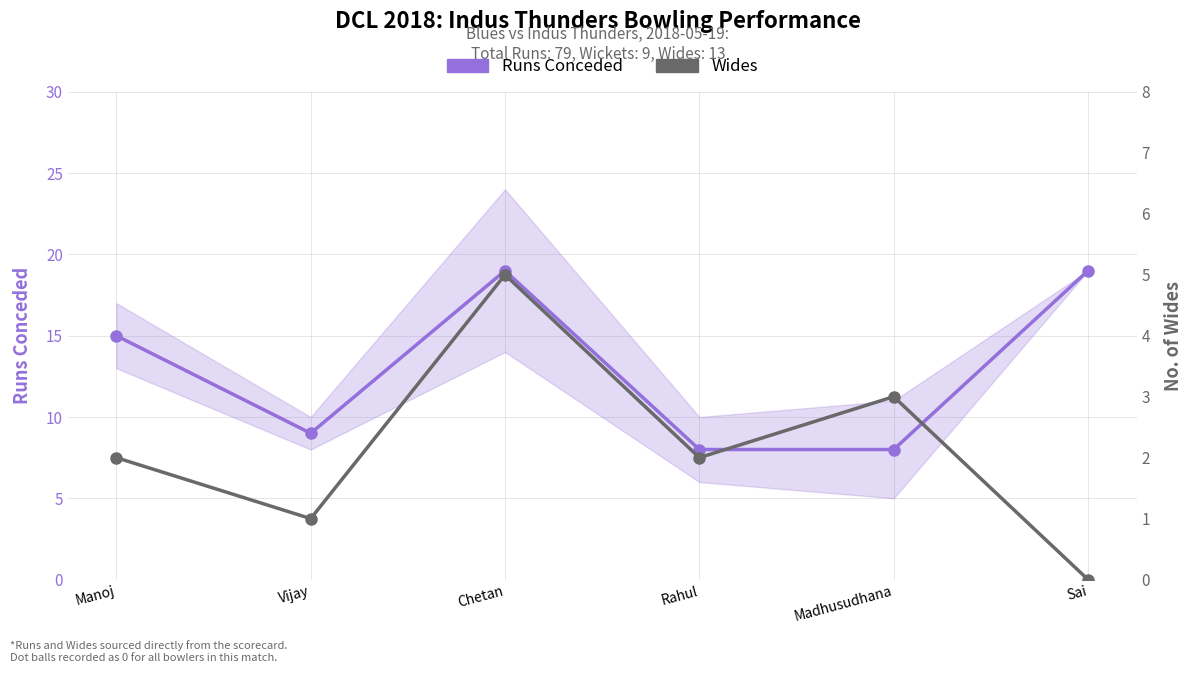

What is the highest value of the Wides series?

5